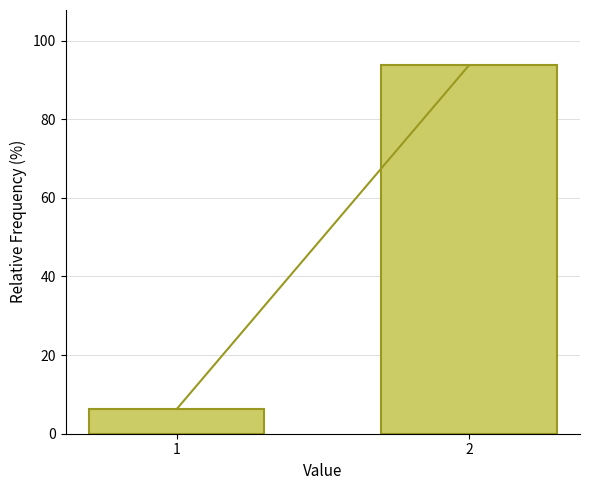

Reading right to left, list all the values displayed in this chart.

2=93.7	1=6.3